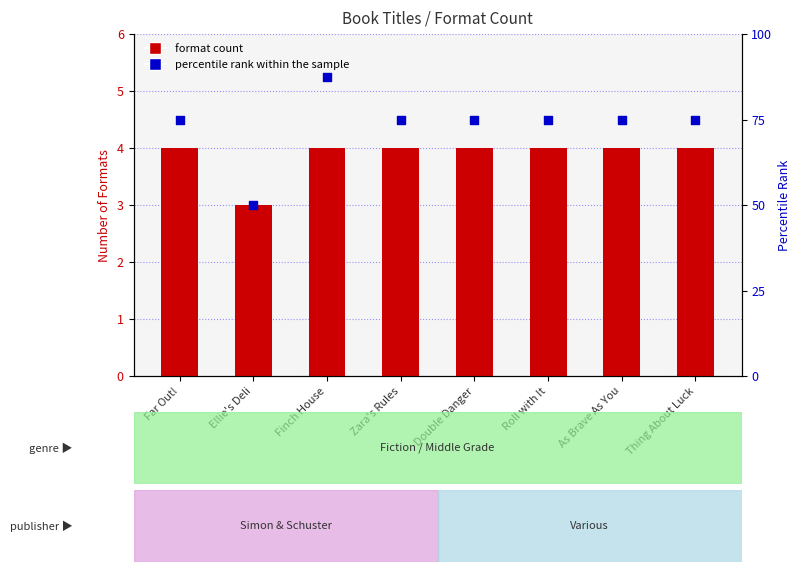

Which series has the largest total across all categories?

percentile rank within the sample